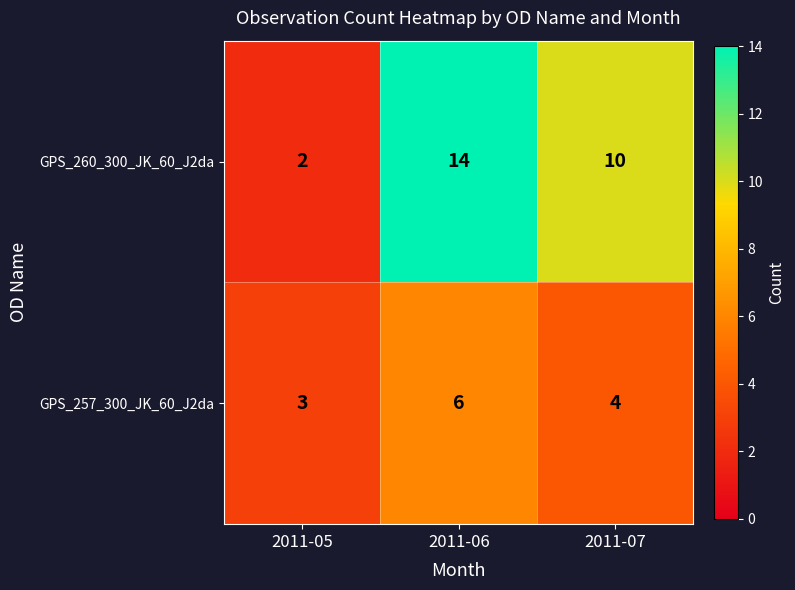

What is the average value of the GPS_260_300_JK_60_J2da series?

9